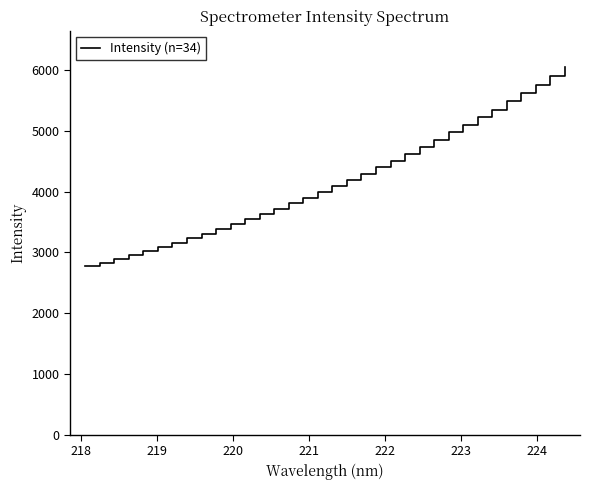

What is the difference between the maximum and minimum values?

3273.2